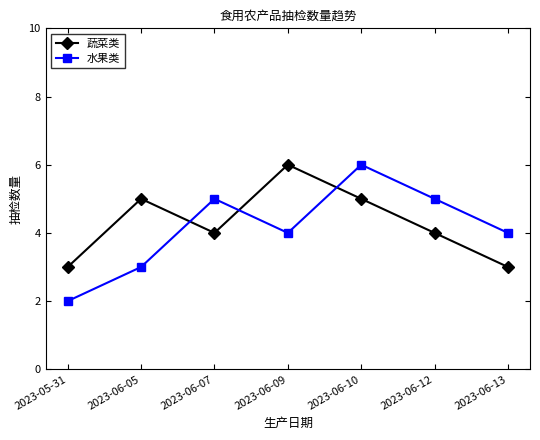

Reading left to right, extract all data points from this chart.

蔬菜类: 2023-05-31=3	2023-06-05=5	2023-06-07=4	2023-06-09=6	2023-06-10=5	2023-06-12=4	2023-06-13=3
水果类: 2023-05-31=2	2023-06-05=3	2023-06-07=5	2023-06-09=4	2023-06-10=6	2023-06-12=5	2023-06-13=4